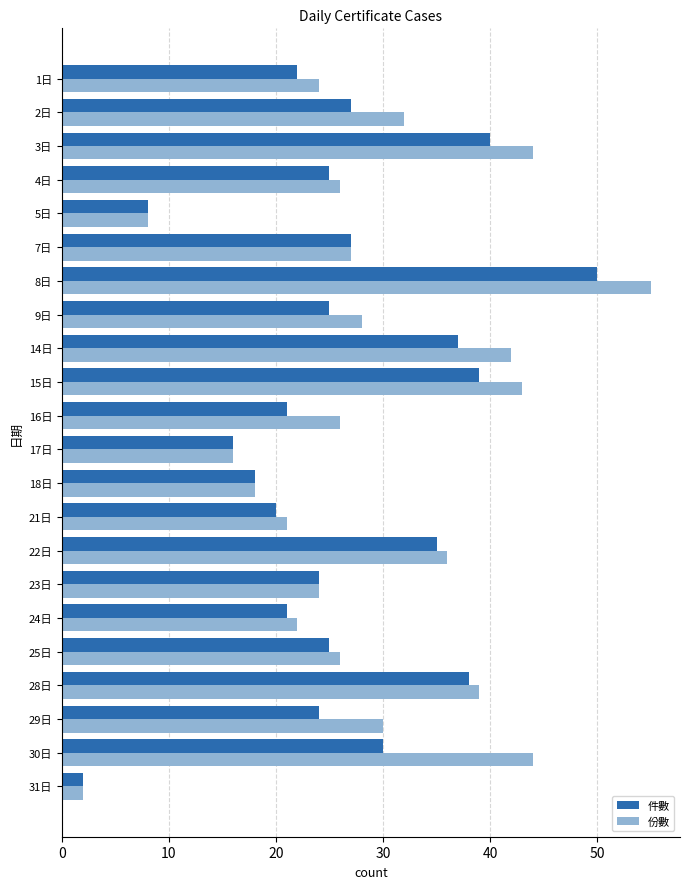

Which series has the largest total across all categories?

份數